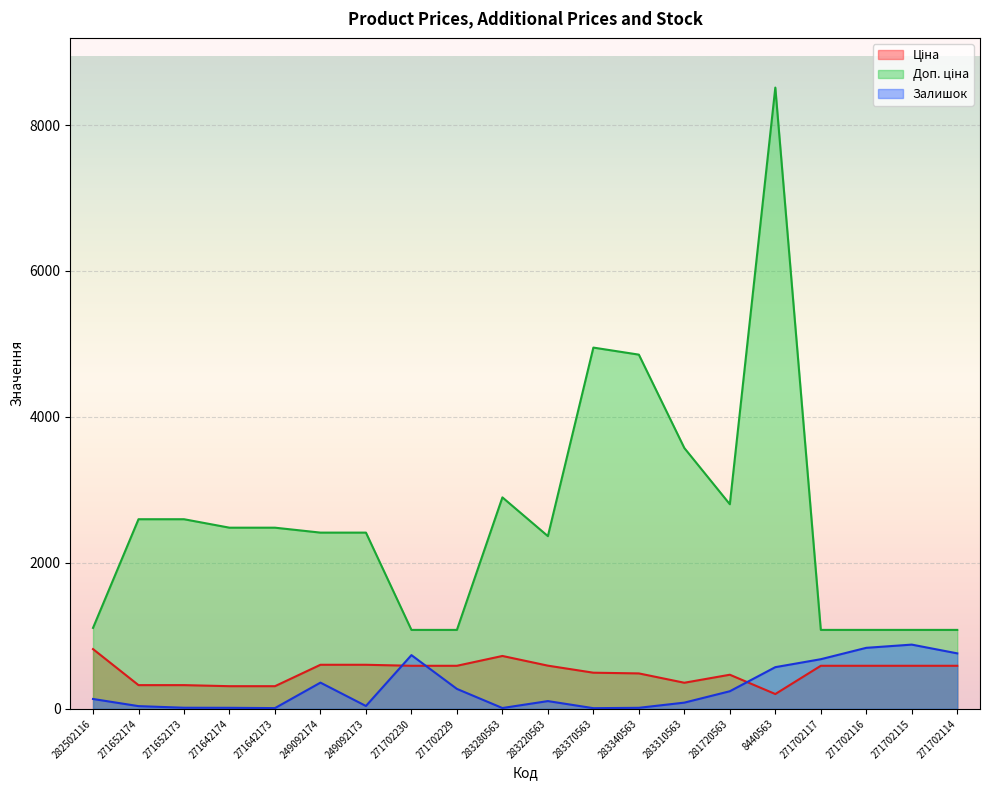

At which category does Ціна reach its first local peak?

283280563